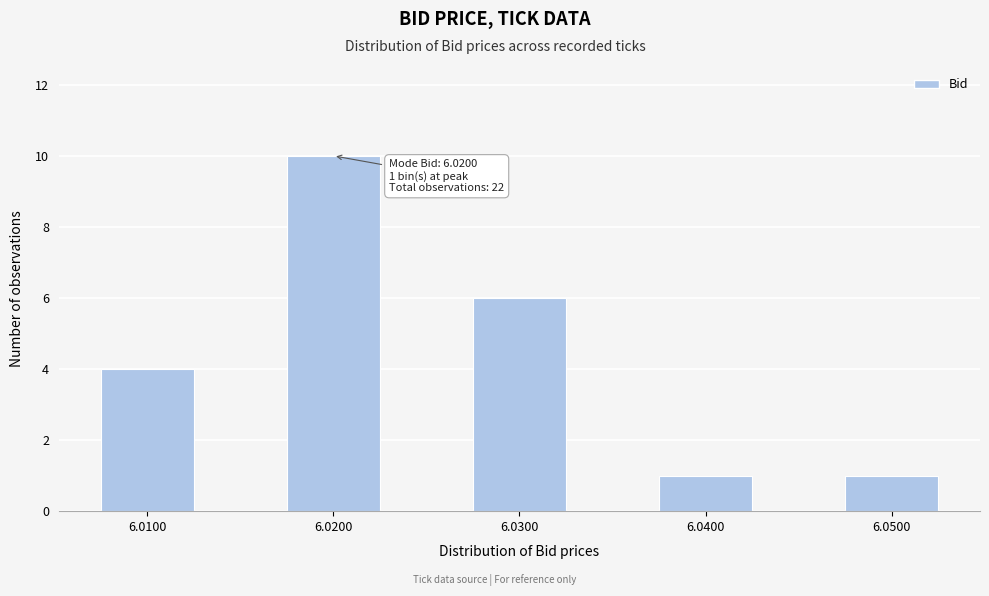

Reading left to right, transcribe all the data shown in this chart.

6.0100=4	6.0200=10	6.0300=6	6.0400=1	6.0500=1